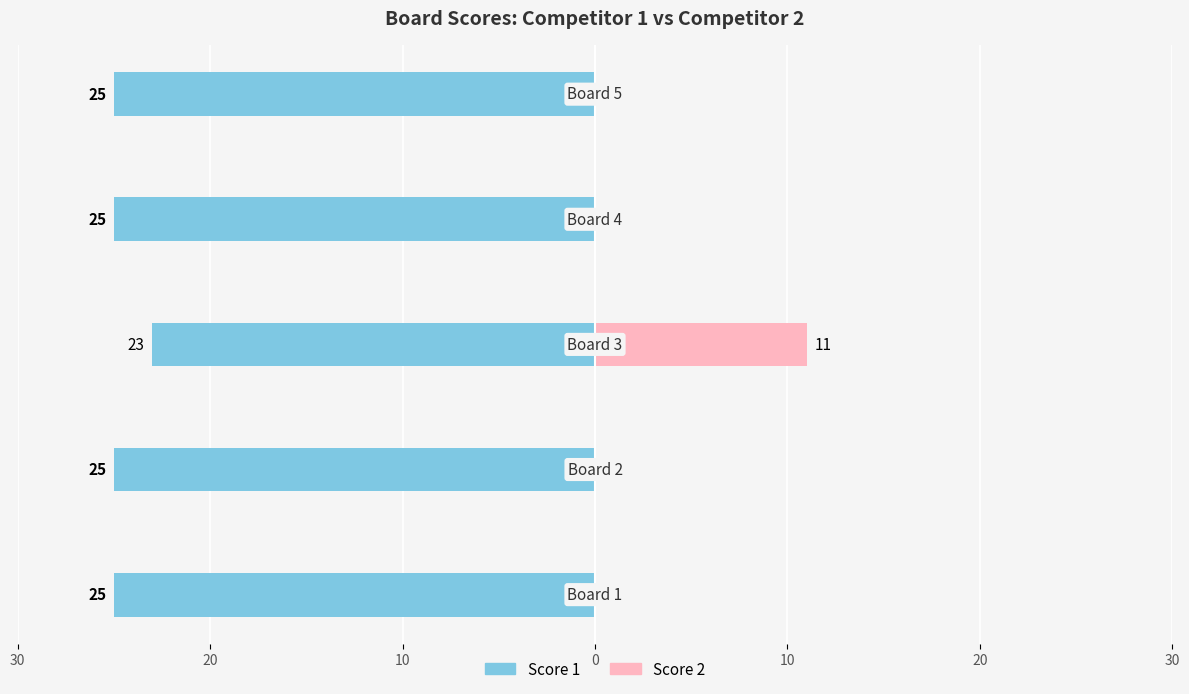

Reading right to left, what are all the values shown in this chart?

Score 1: 10=-25	0=-25	10=-23	20=-25	30=-25
Score 2: 10=0	0=0	10=11	20=0	30=0